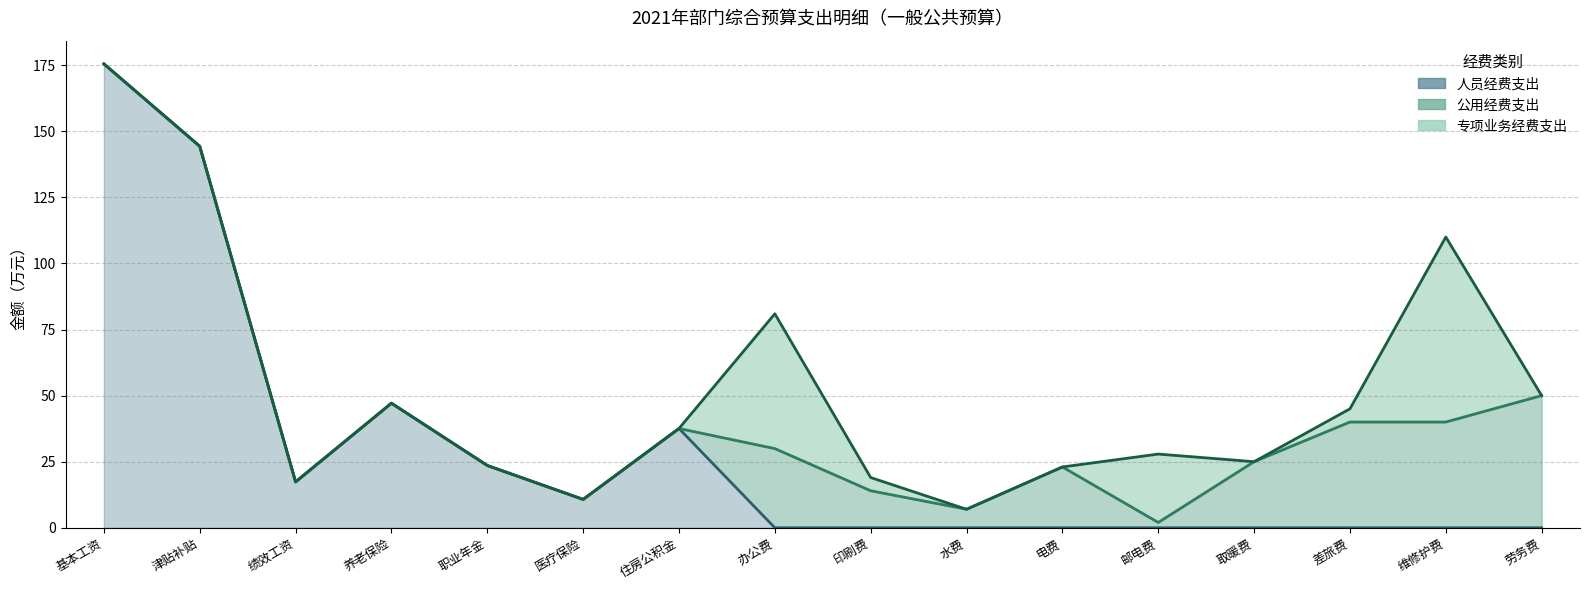

Which series has the largest range (max minus min)?

人员经费支出_line